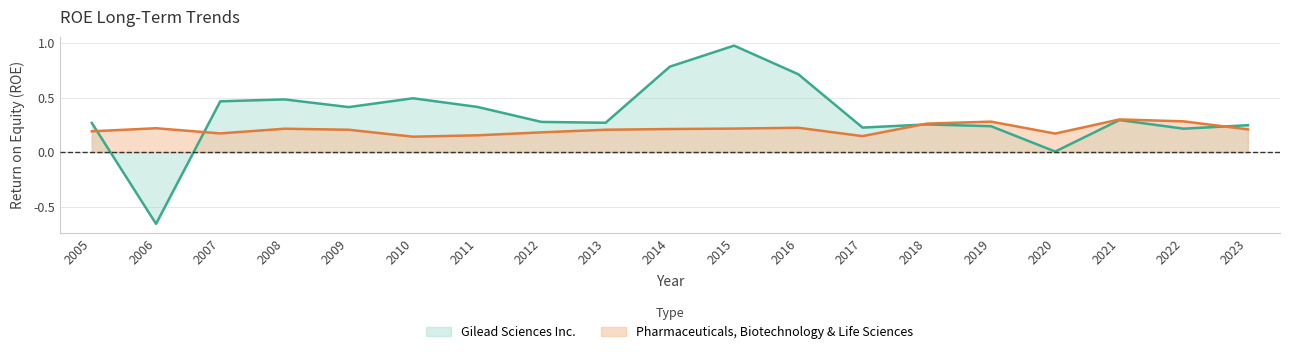

Count the number of data series in this chart.

2